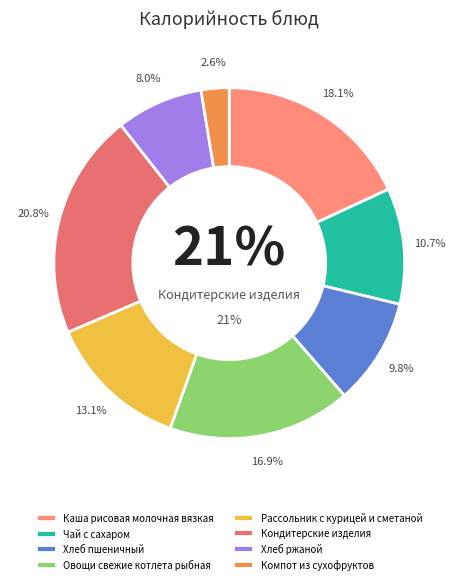

What percentage is the Каша рисовая молочная вязкая slice, to the nearest percent?

18%